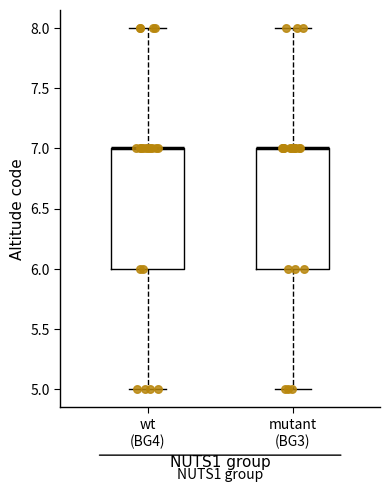

Reading left to right, read every box against the y-axis: the position of its median line, the range the box covers, and the ends of its whiskers. The values are not printed on the chart, so give them approximately, as read against the axis.

wt (BG4): median 7 (drawn on the box's upper edge), box 6 to 7, whiskers 5 to 8
mutant (BG3): median 7 (drawn on the box's upper edge), box 6 to 7, whiskers 5 to 8